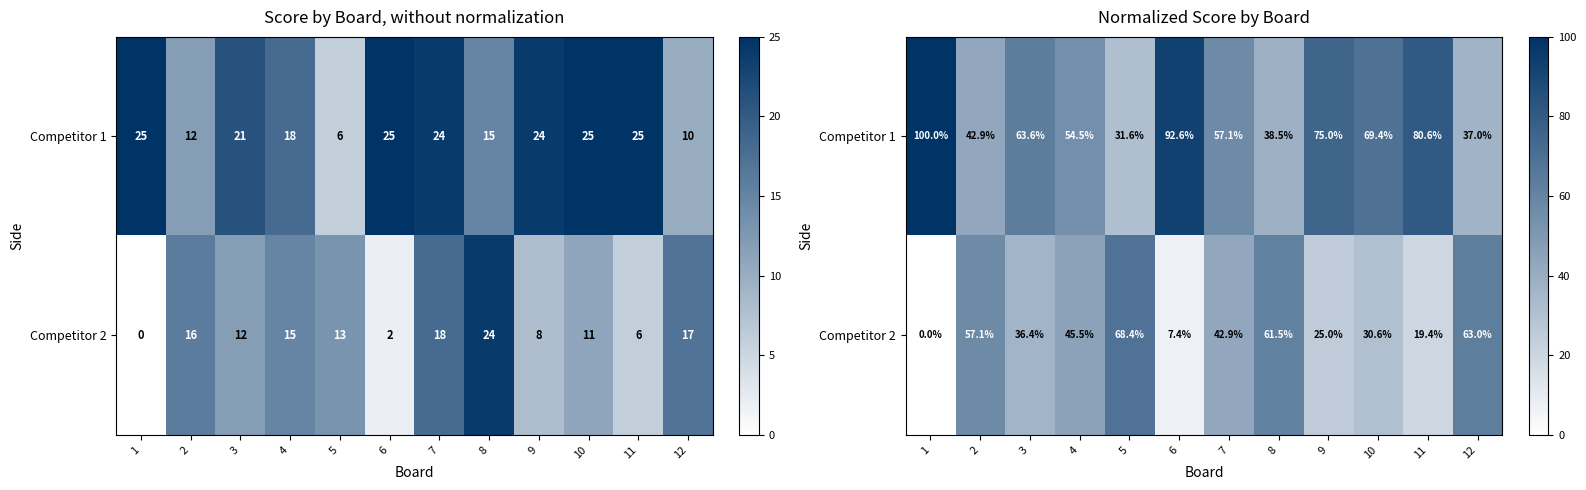

How many data points in Competitor 2 are above 42?

6